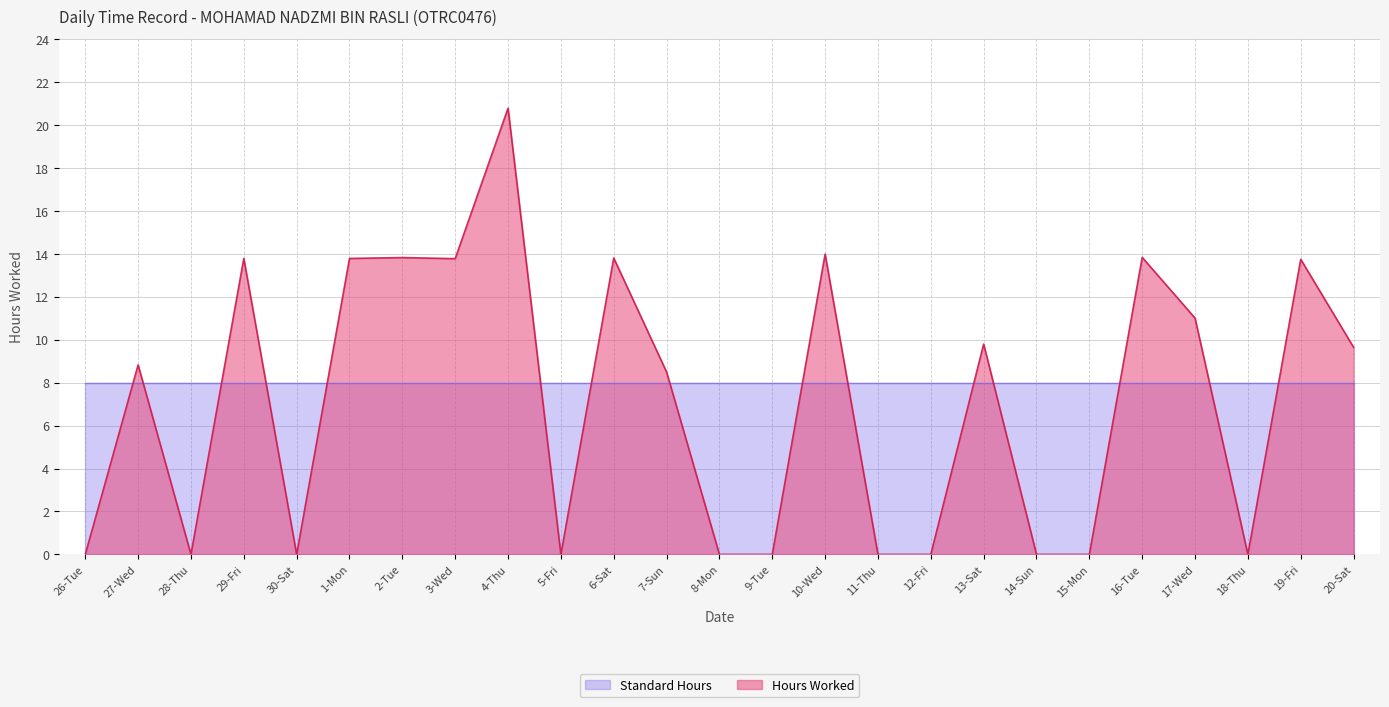

True or false: the data shows 14.0 at 10-Wed.

True